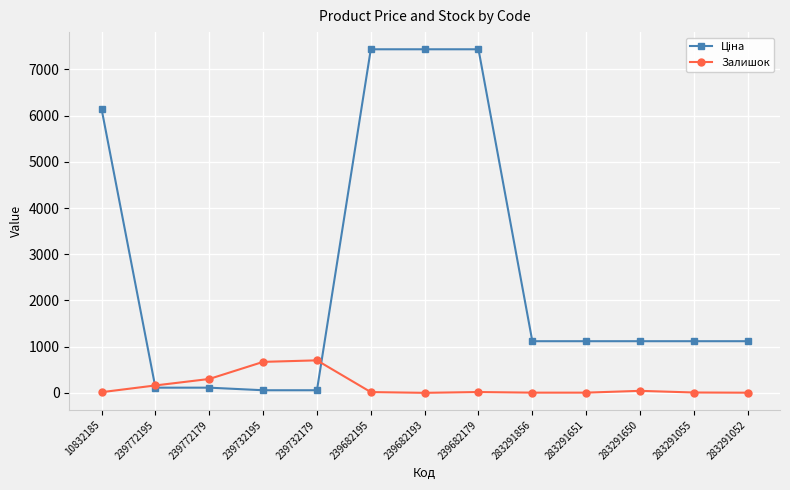

How many distinct data groups are displayed?

2